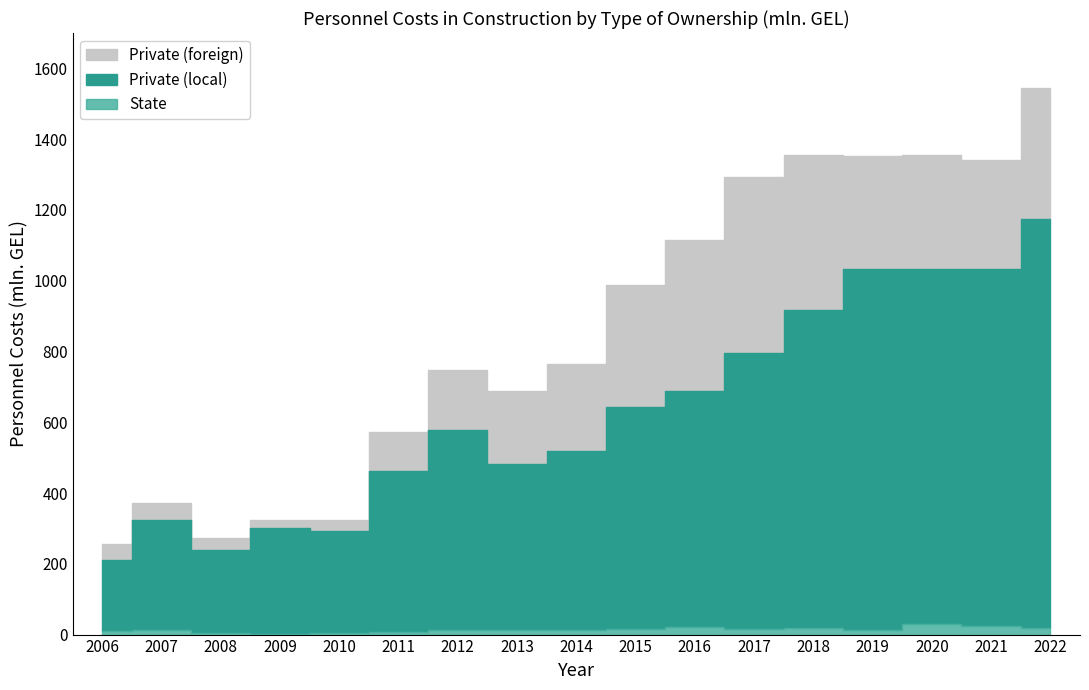

Rank the categories by State value from lowest to highest.

2009, 2008, 2010, 2011, 2006, 2013, 2007, 2012, 2014, 2019, 2015, 2017, 2022, 2018, 2016, 2021, 2020